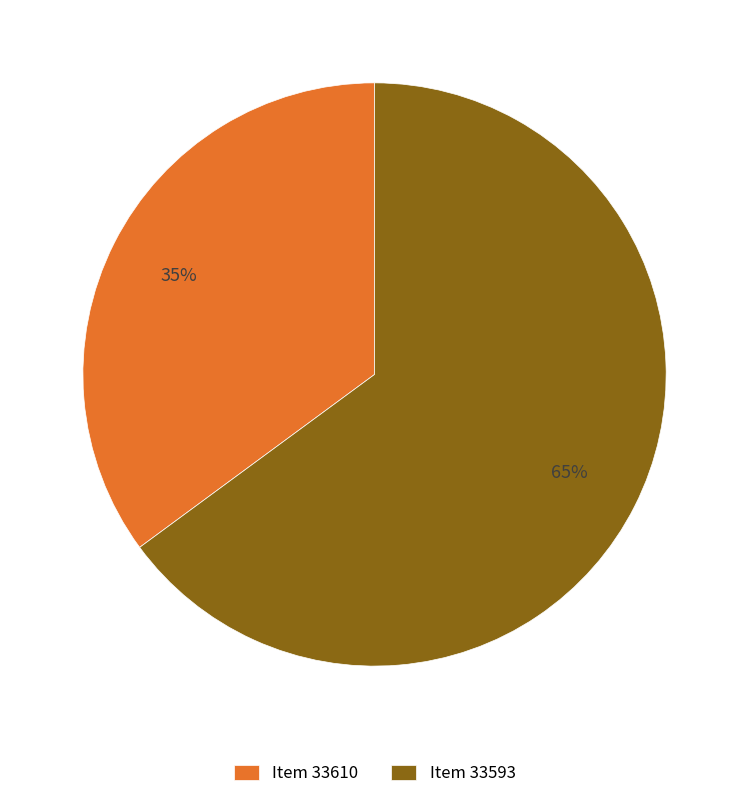

Count the number of slices in the pie.

2